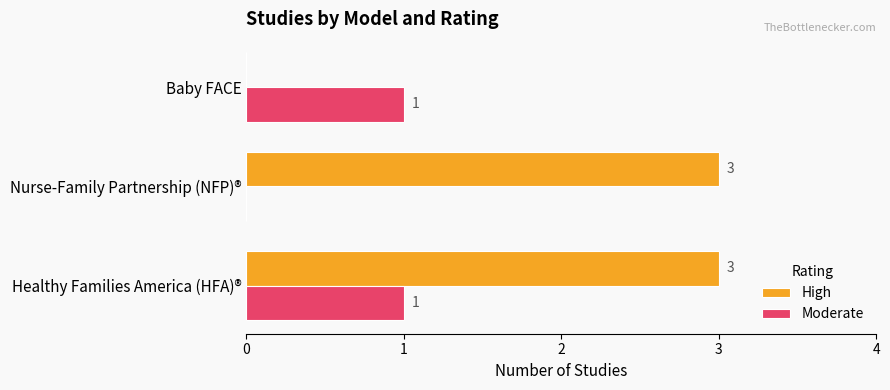

At which category is the sum across all series the highest?

Healthy Families America (HFA)®